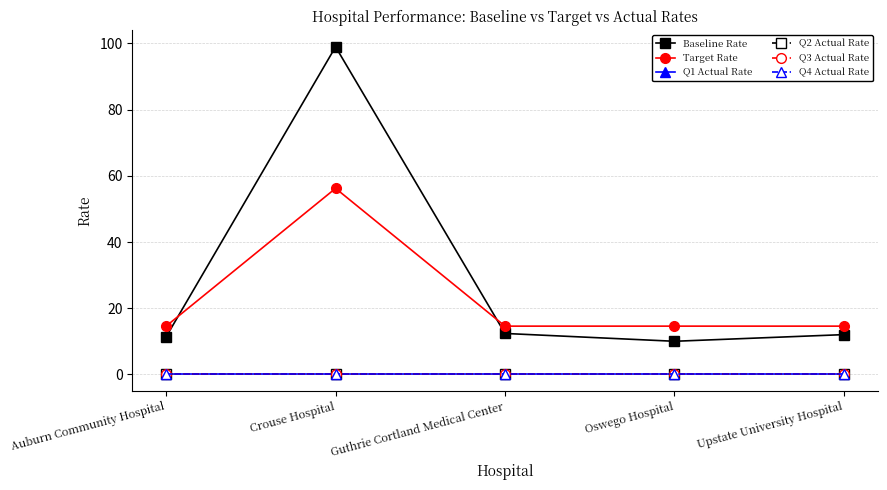

Does the chart have visible grid lines?

Yes